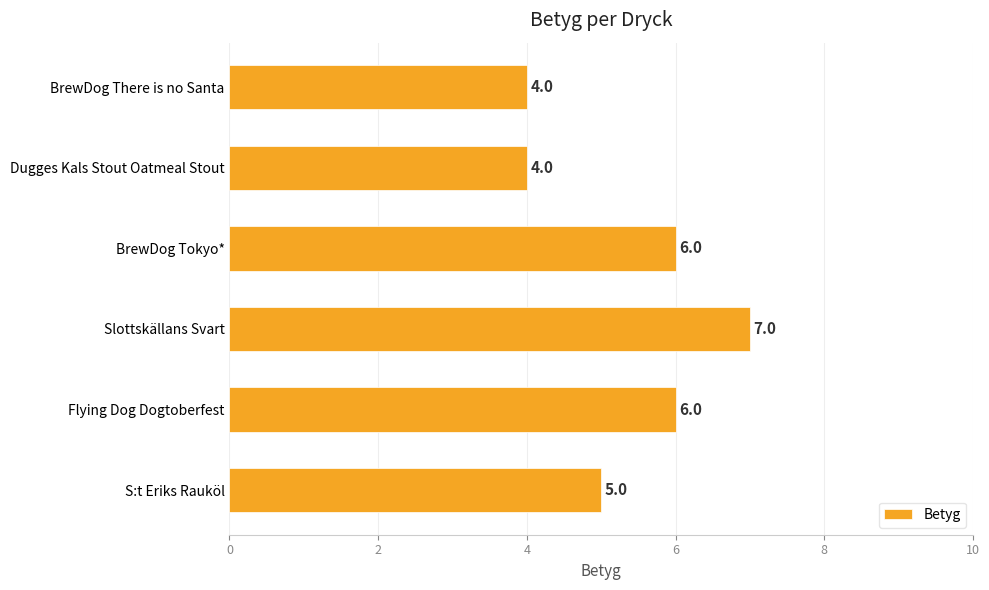

How many bars are there in total?

6